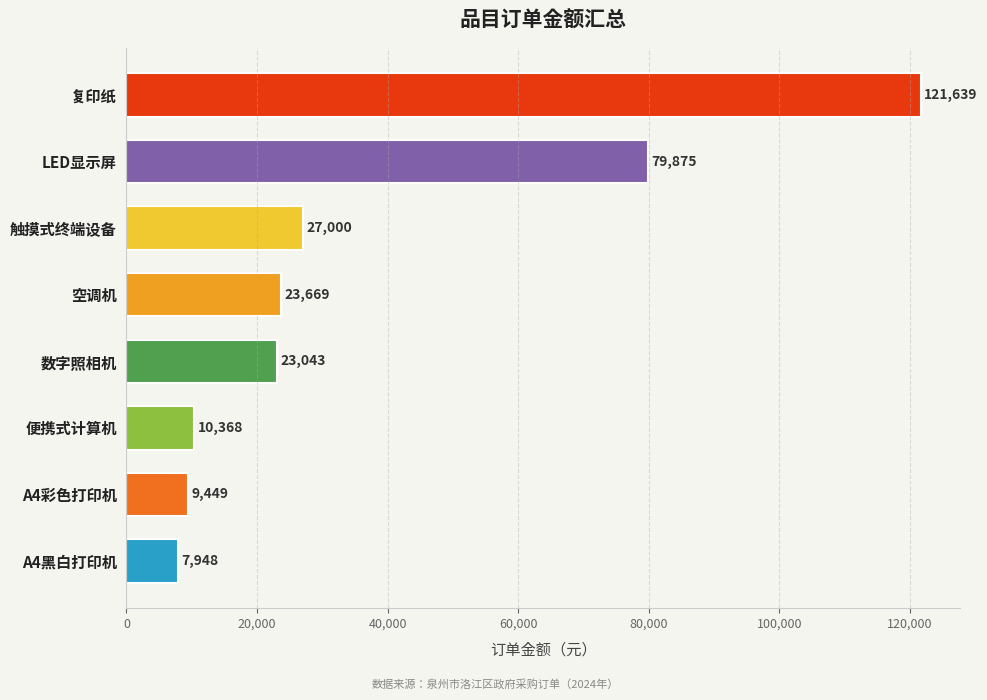

Count the number of data series in this chart.

1